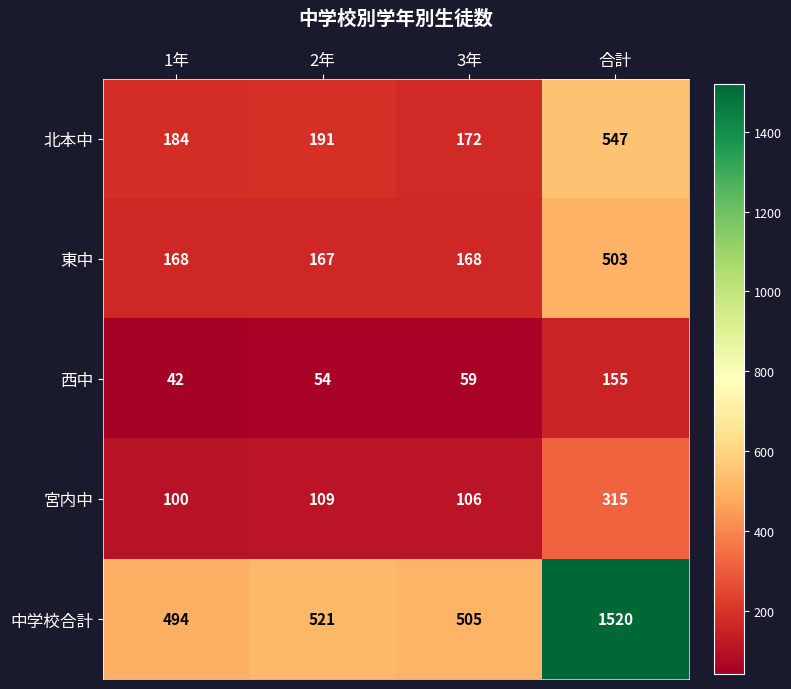

Which series has the largest total across all categories?

中学校合計